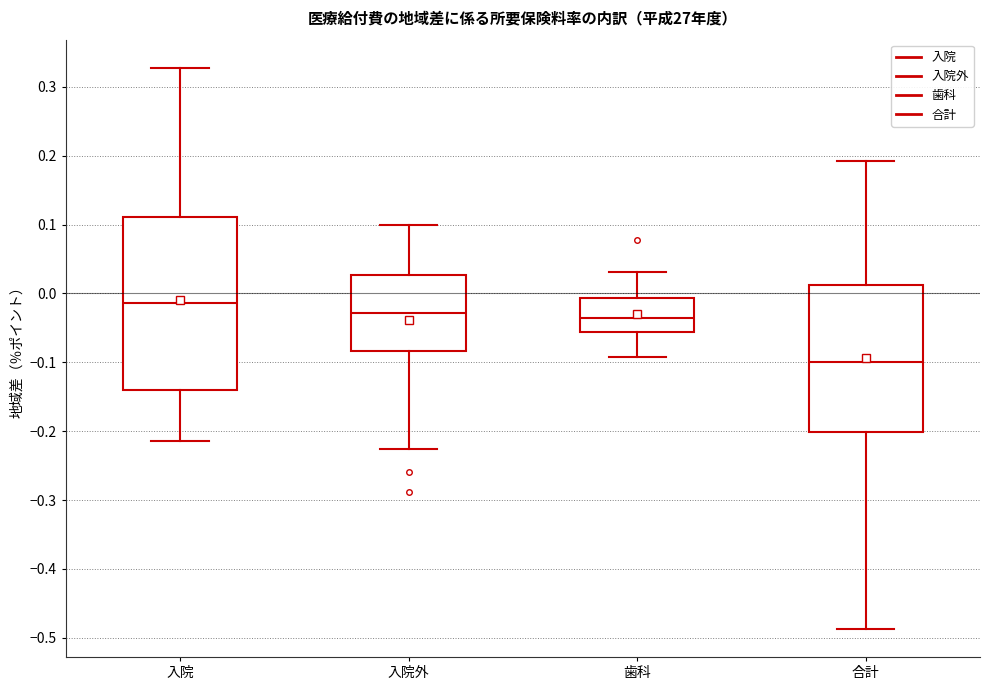

Comparing the boxes themselves (not the whiskers), which one is the tallest?

入院